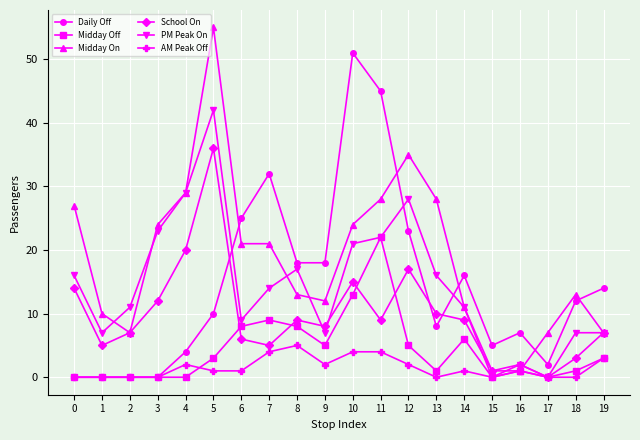

Between which two adjacent categories do Midday On and PM Peak On first intersect?

1 and 2